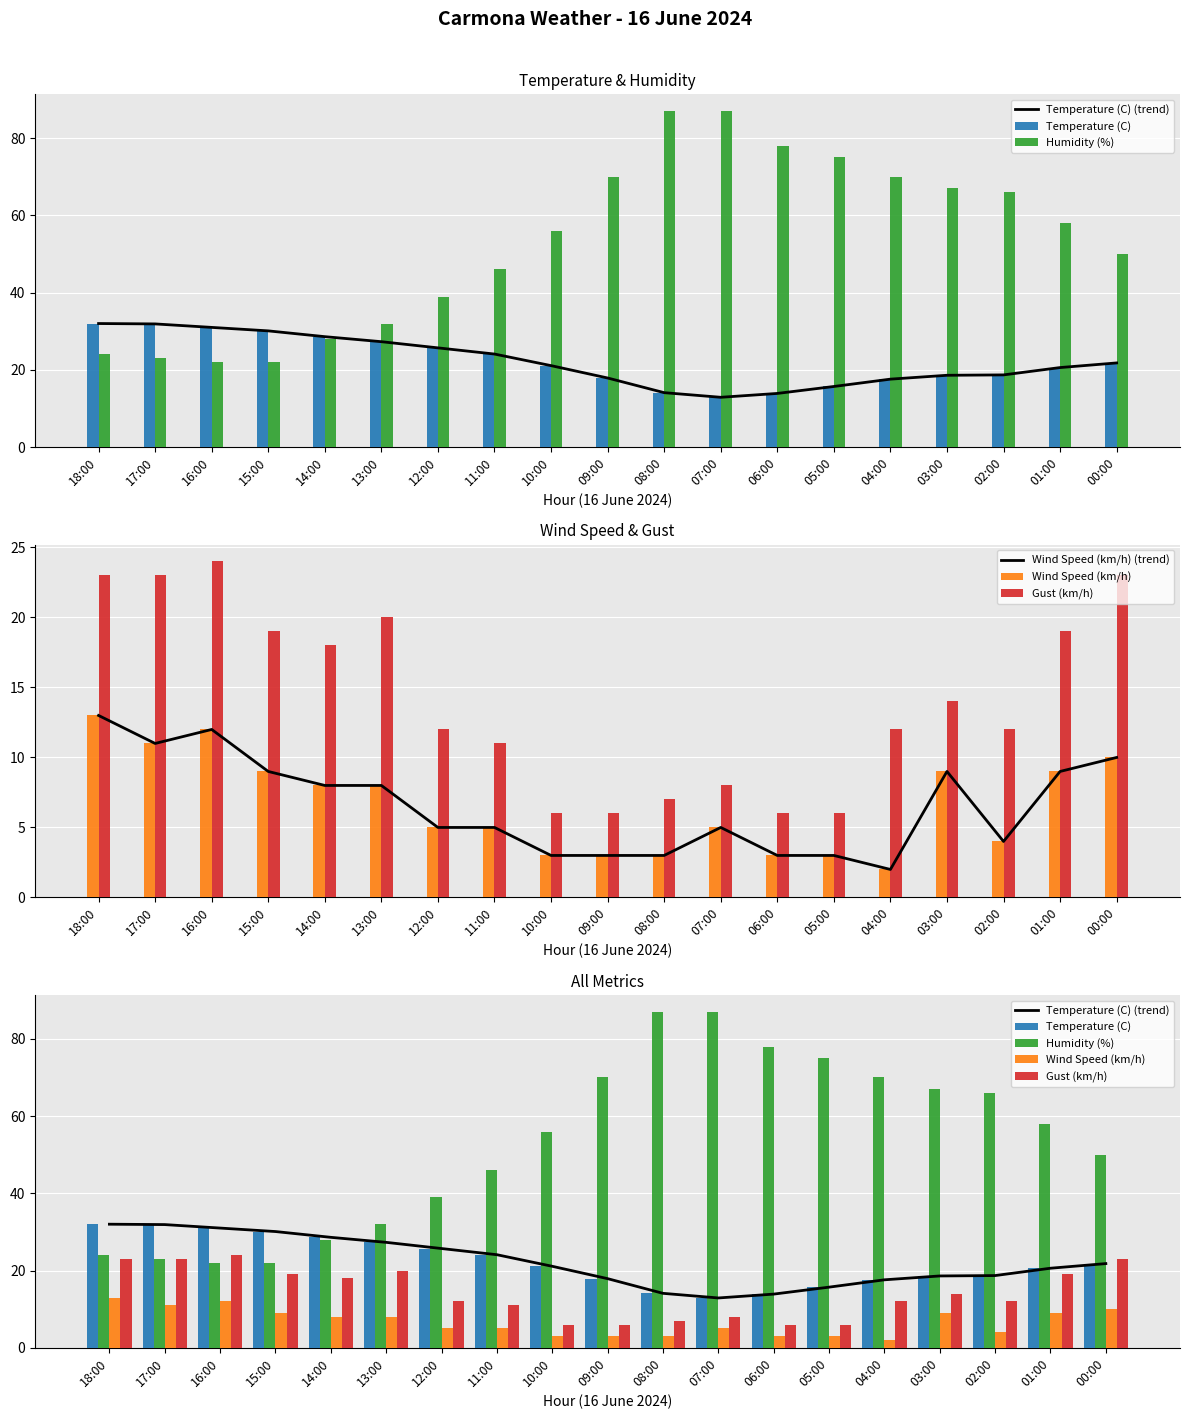

What is the difference between the second highest and minimum values in the Temperature (C) series?

19.0